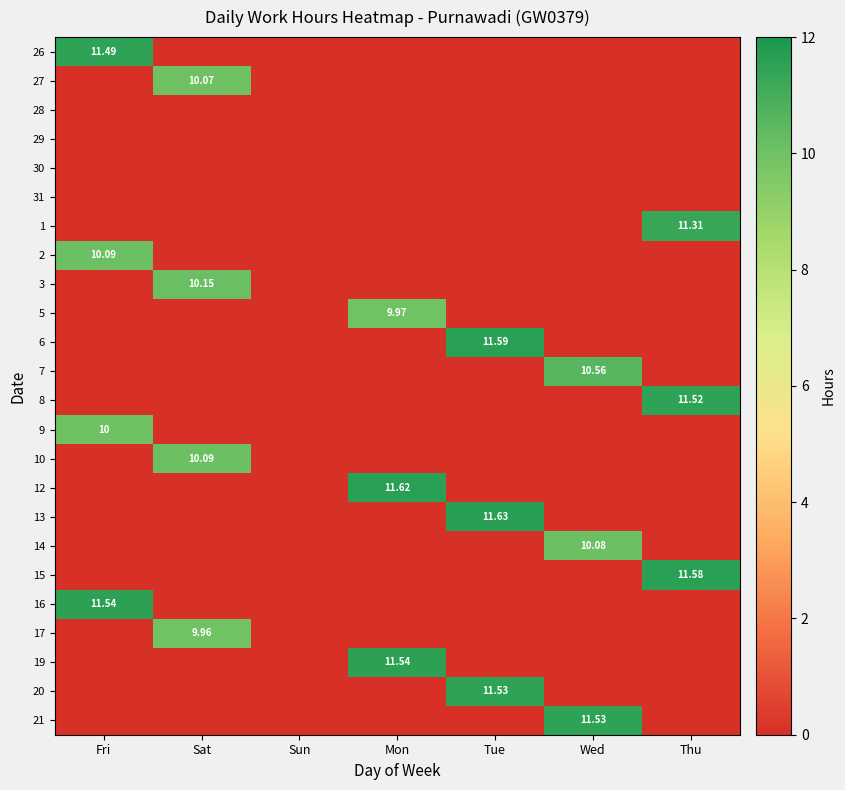

Is it true that 5 equals 0.0 at Fri?

True